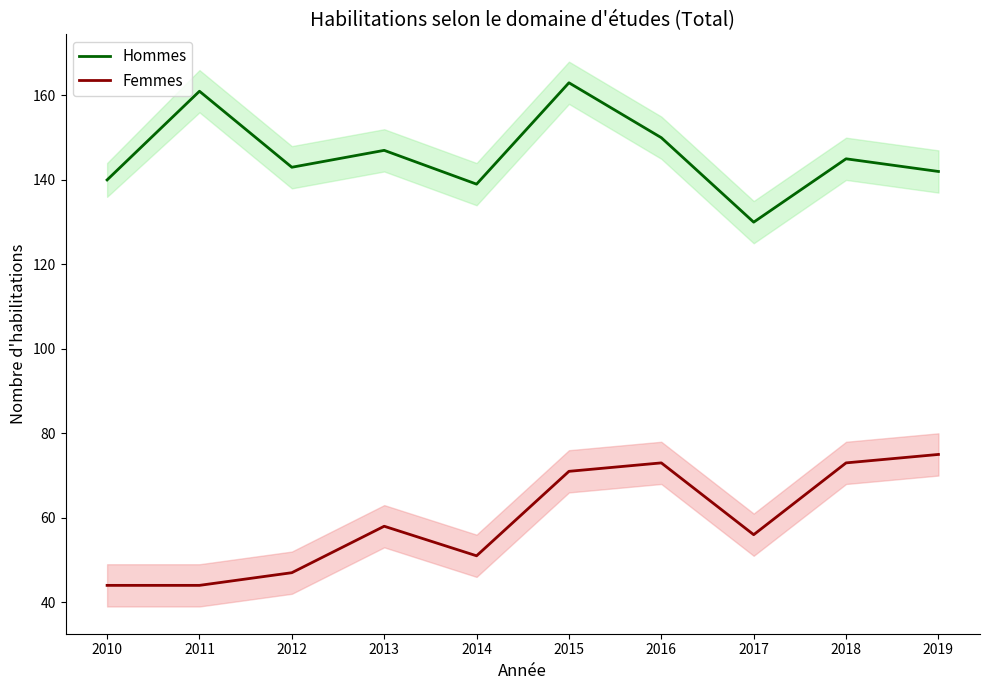

The Hommes series shows 161 at 2011. True or false?

True